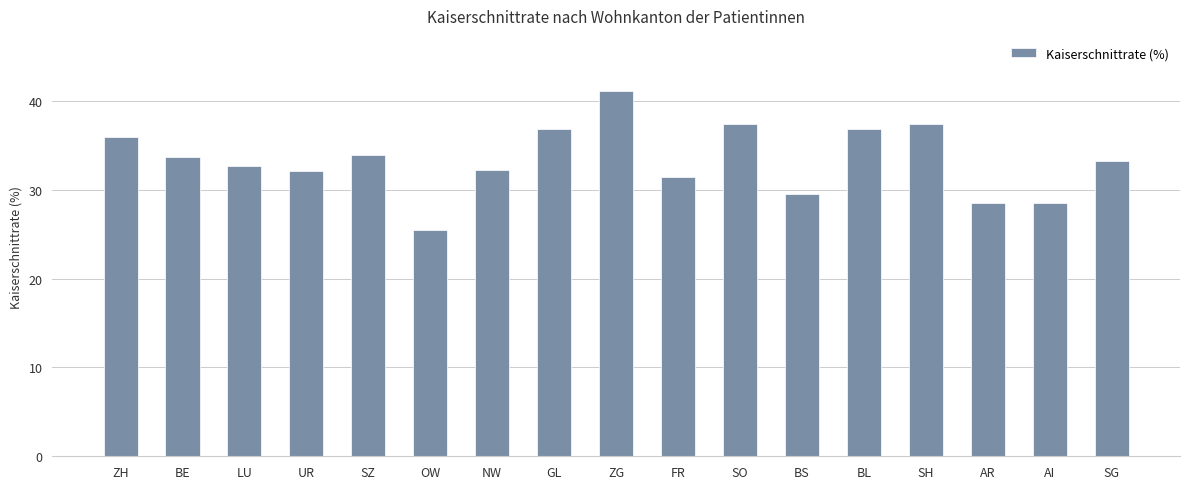

True or false: the data shows 29.5 at BS.

True